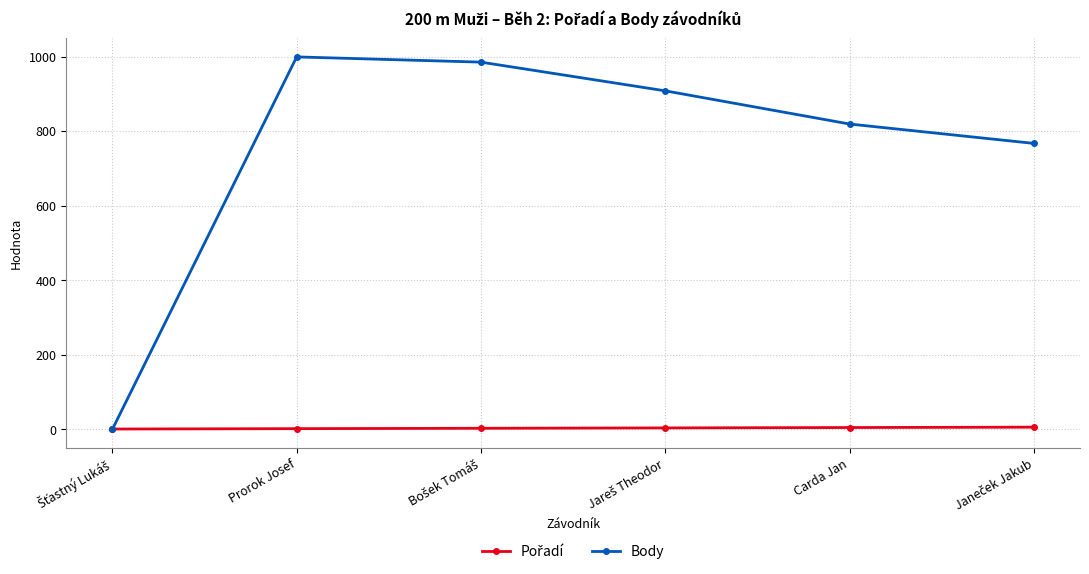

Which series has the largest range (max minus min)?

Body